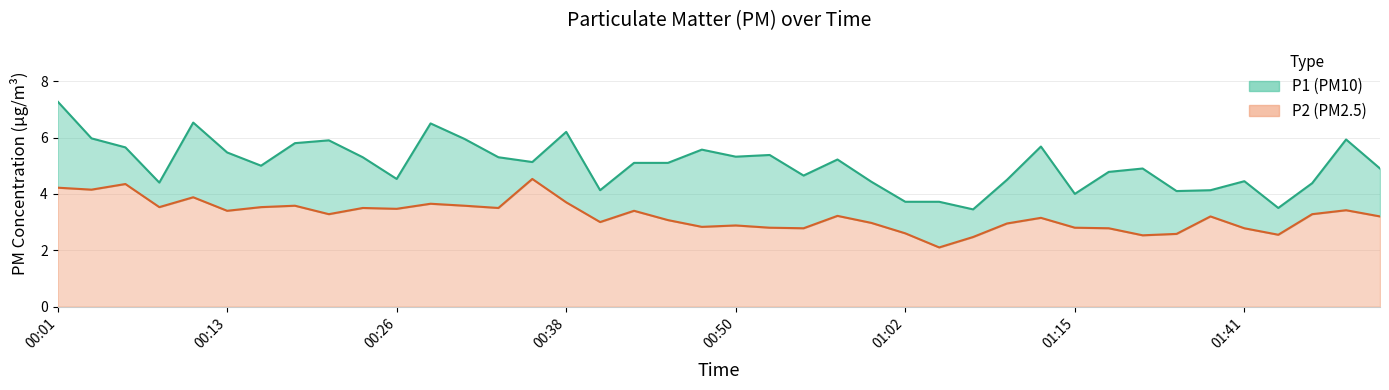

Does the chart have visible grid lines?

Yes